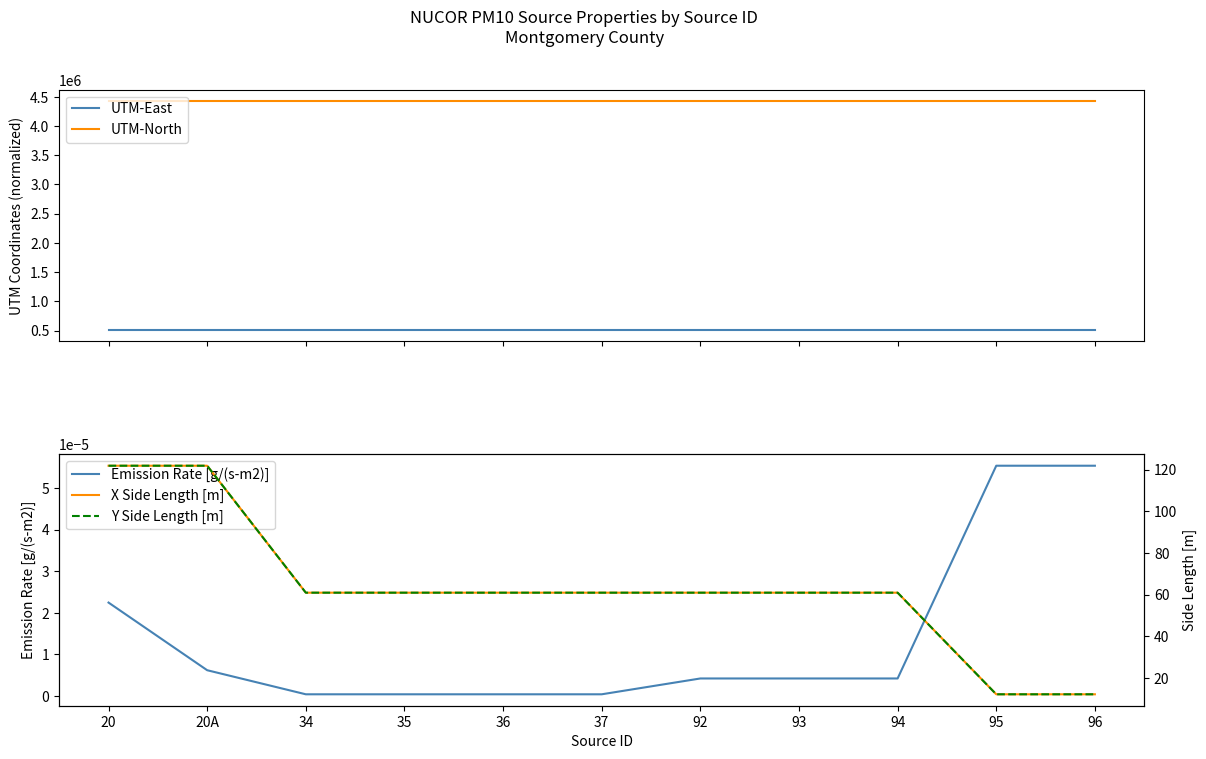

Count the number of data series in this chart.

5